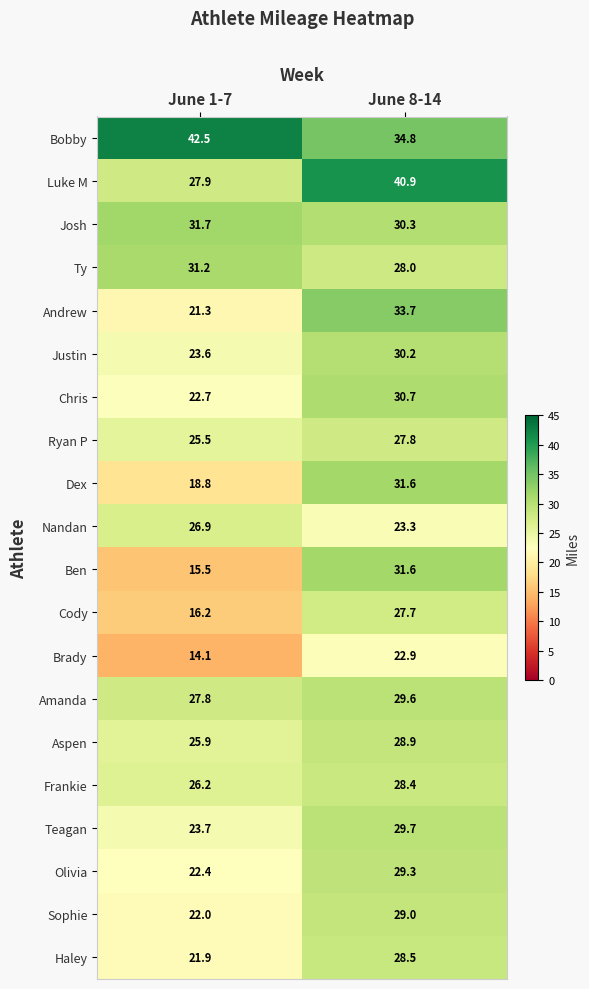

How many series are shown in this chart?

20